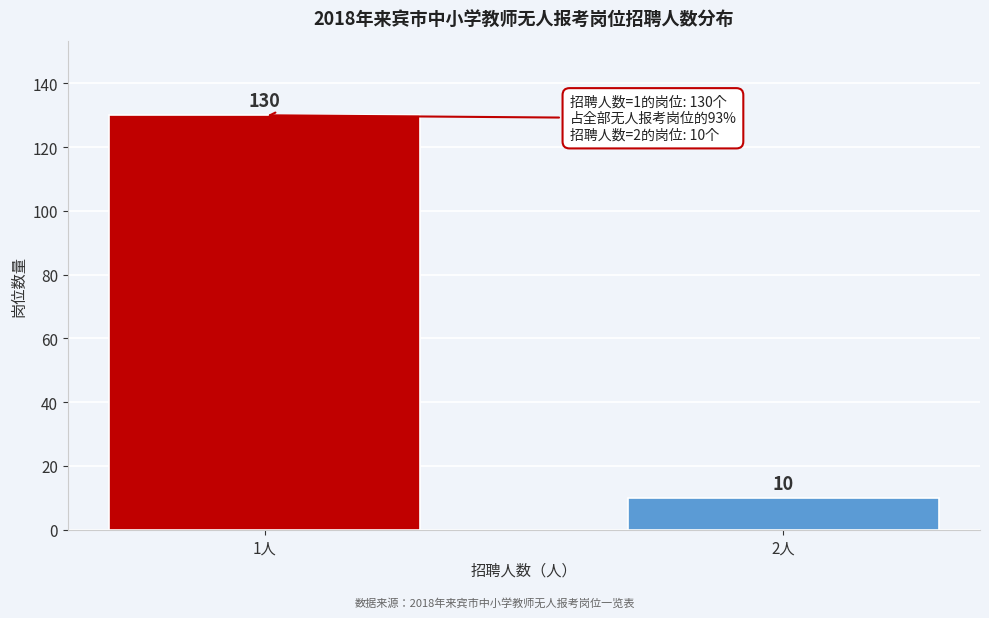

Reading left to right, list all the values displayed in this chart.

1人=130	2人=10